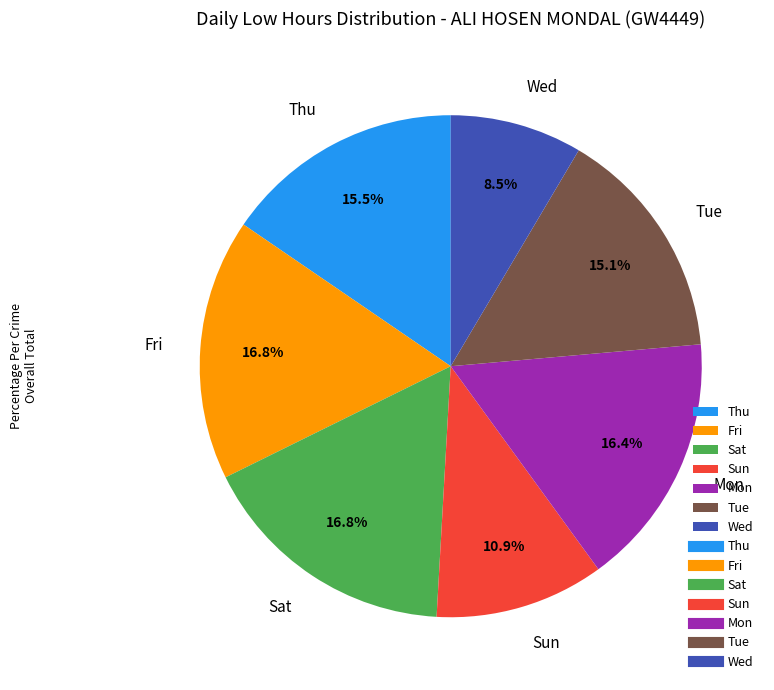

Is there a majority slice in this chart?

No